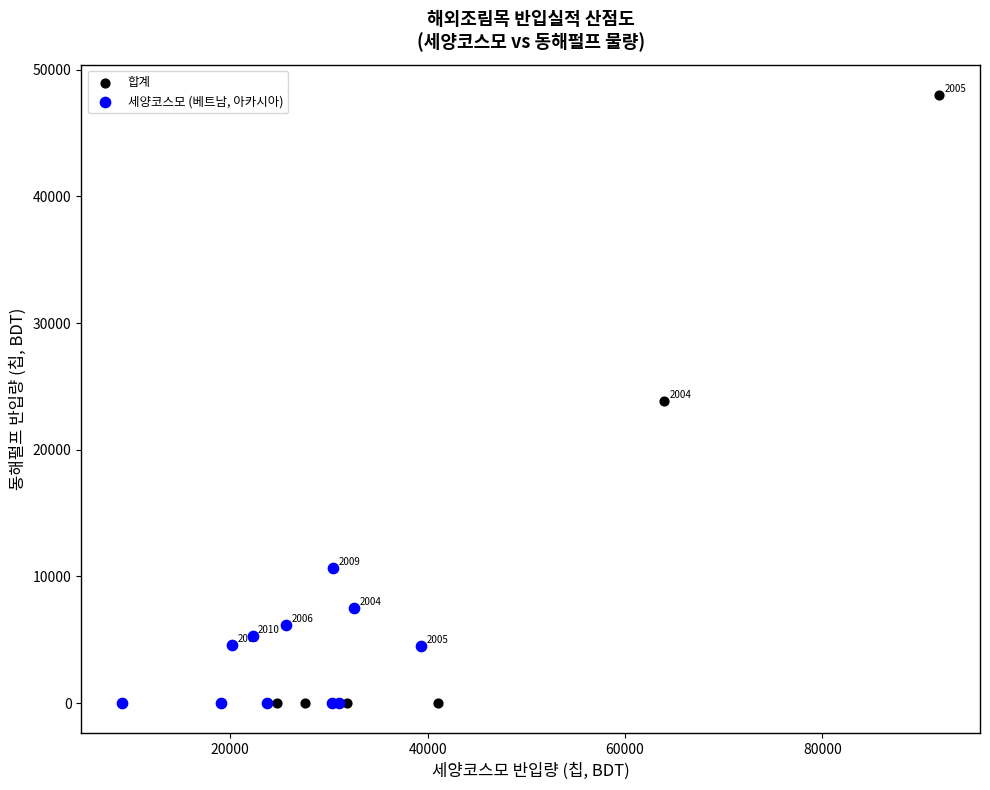

Which series has the largest Y range (max minus min)?

합계